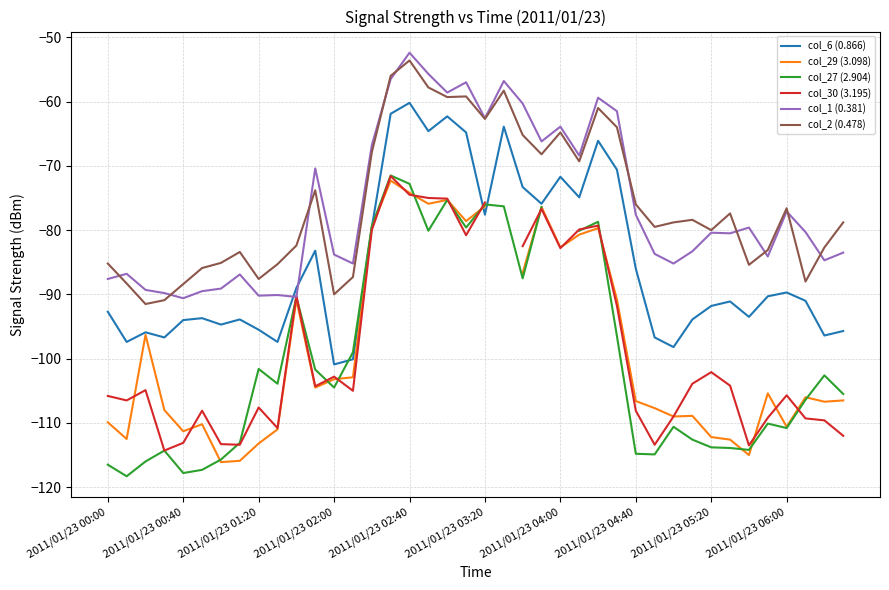

True or false: col_6 (0.866) and col_2 (0.478) intersect in this chart.

False